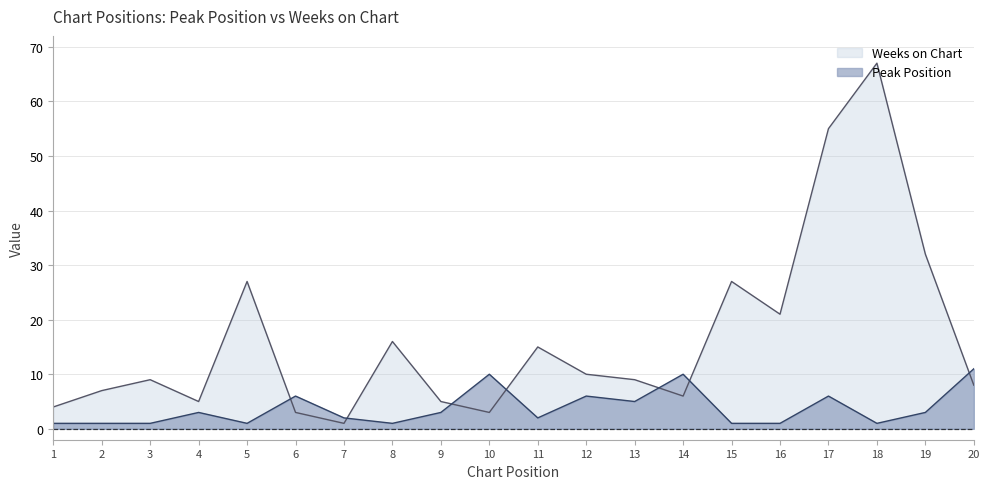

What is the spread (max minus min) of values at 6?

3